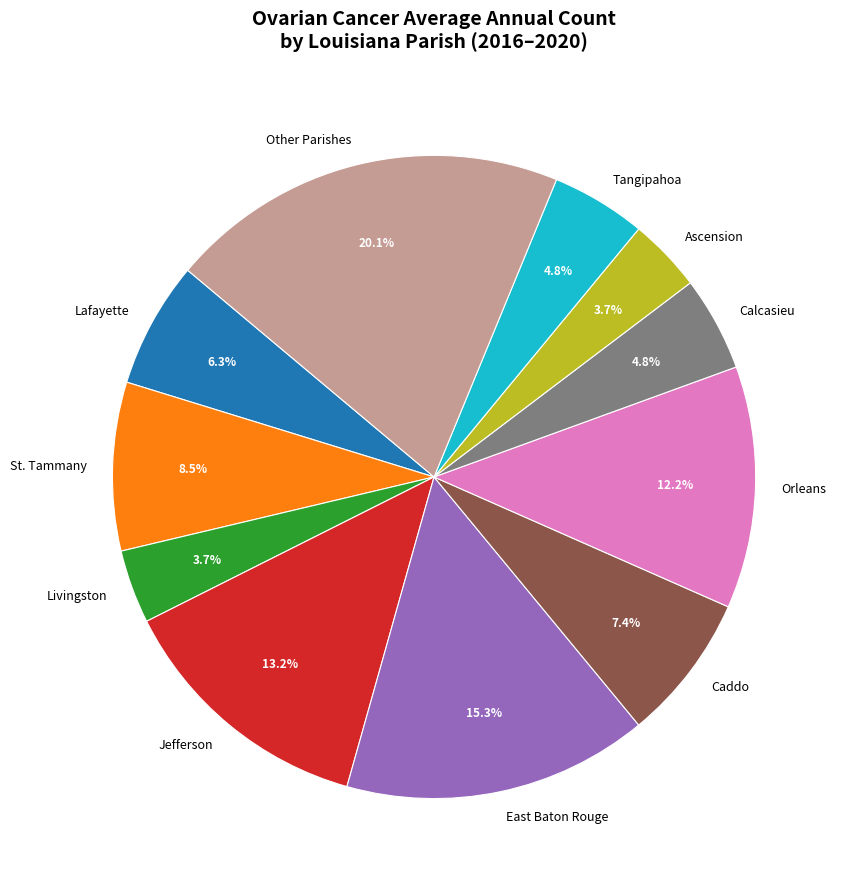

To the nearest percent, what is the average slice percentage?

9%